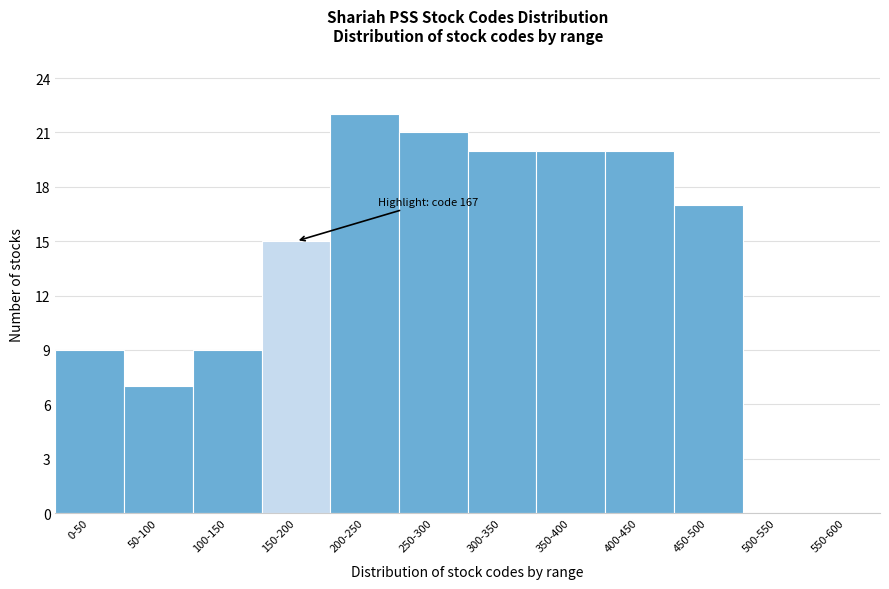

Reading right to left, what are all the values shown in this chart?

550-600=0	500-550=0	450-500=17	400-450=20	350-400=20	300-350=20	250-300=21	200-250=22	150-200=15	100-150=9	50-100=7	0-50=9